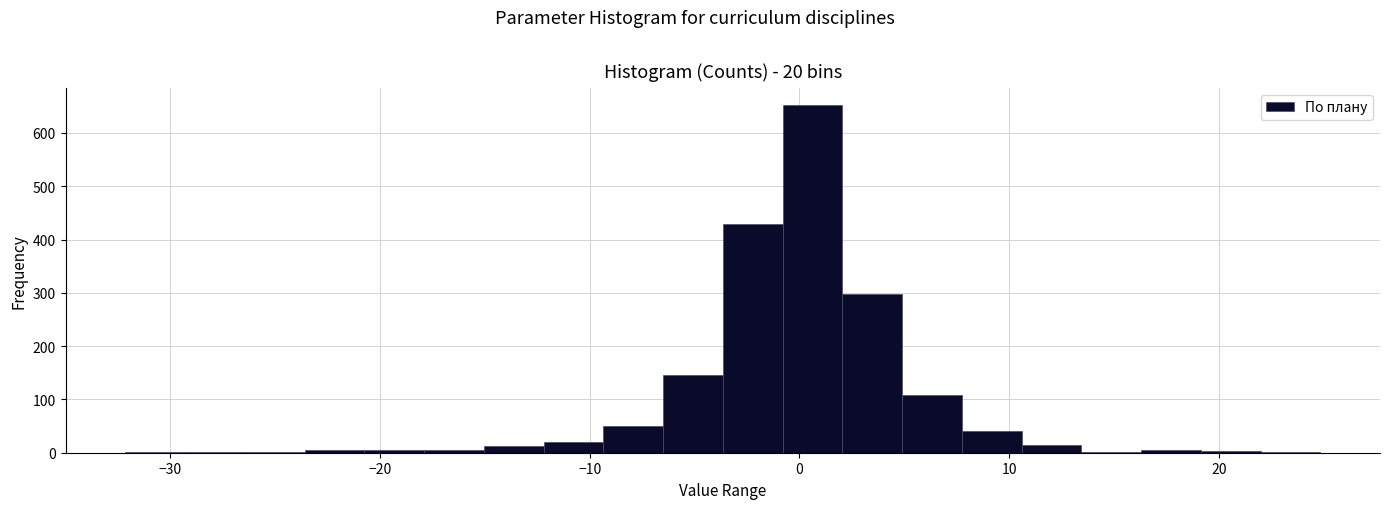

Around what value on the x-axis is the tallest bar? Give the approximate position of its centre, as read against the axis.

1